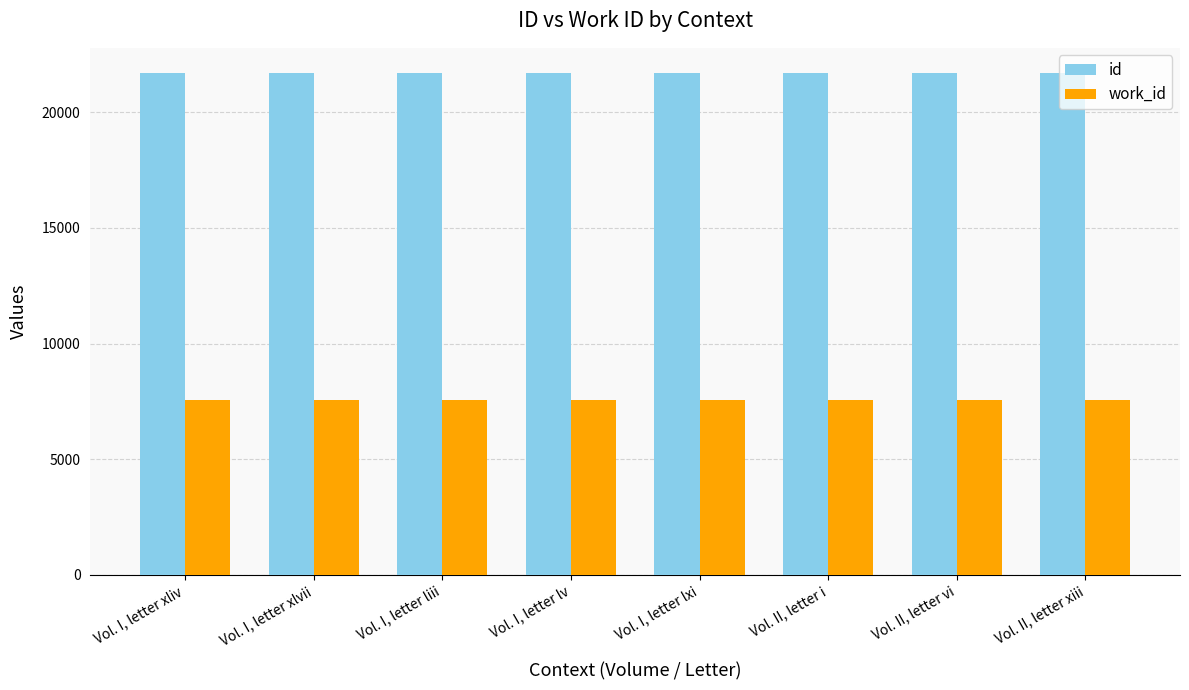

What is the difference between the highest and lowest values at Vol. I, letter liii?

14145